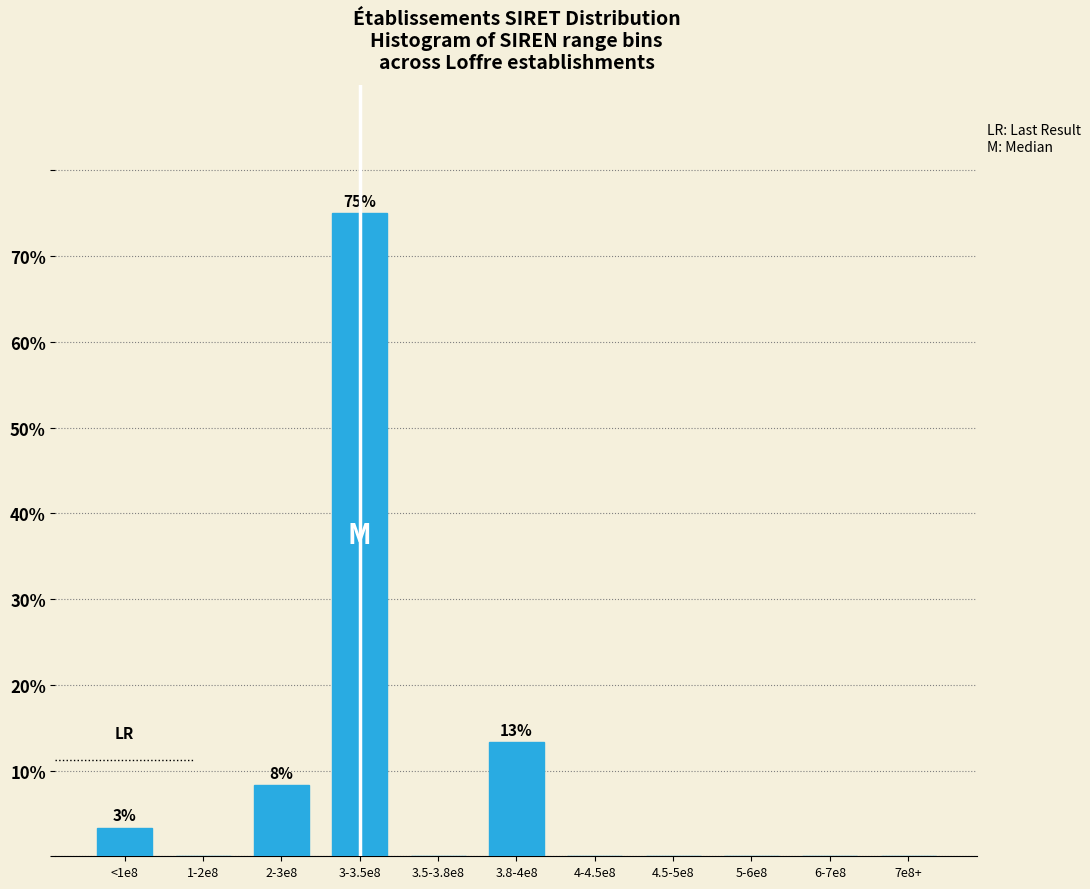

Reading left to right, list all the values displayed in this chart.

<1e8=3.3	1-2e8=0.0	2-3e8=8.3	3-3.5e8=75.0	3.5-3.8e8=0.0	3.8-4e8=13.3	4-4.5e8=0.0	4.5-5e8=0.0	5-6e8=0.0	6-7e8=0.0	7e8+=0.0